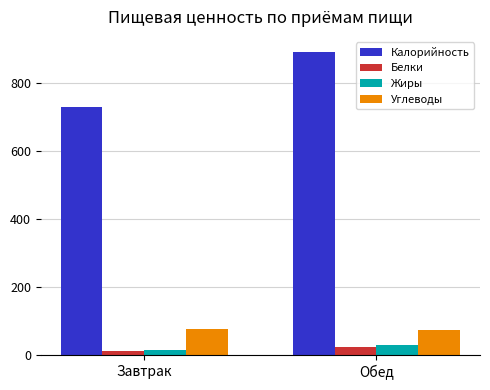

Which category has the highest value across all series?

Обед